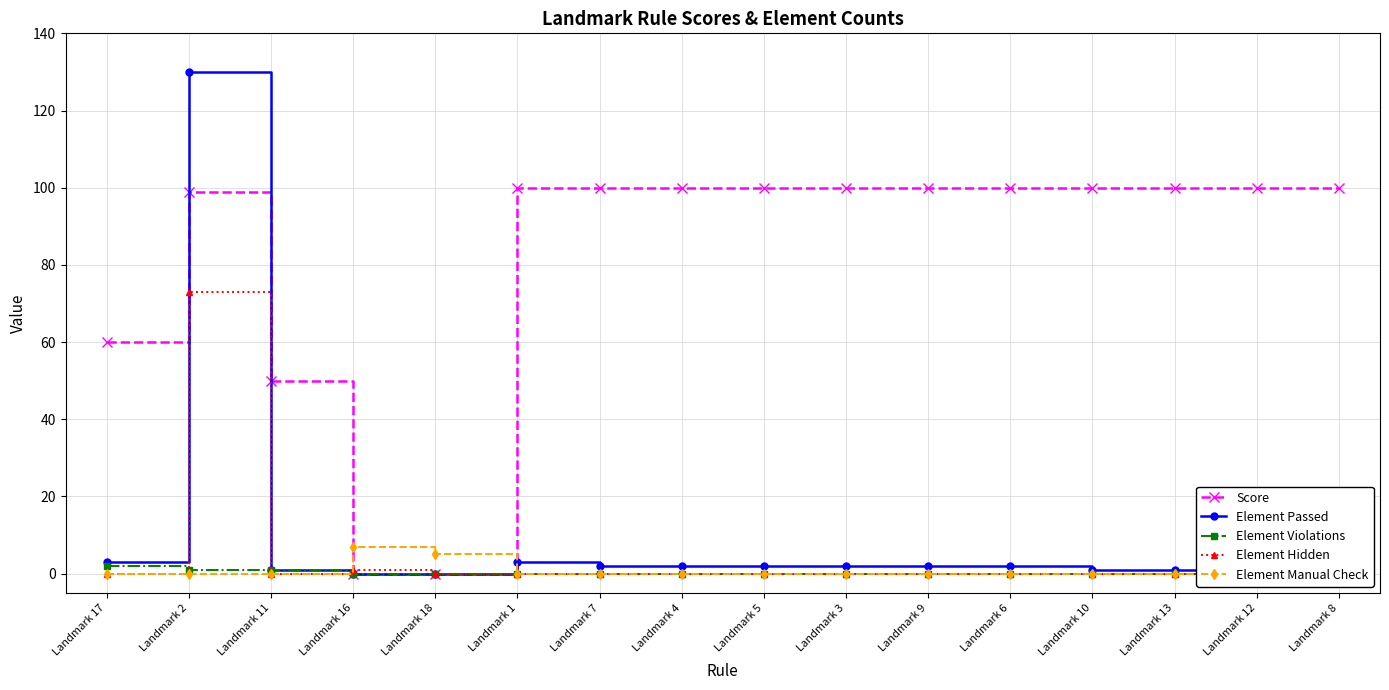

What is the difference between the highest and lowest values at Landmark 4?

100